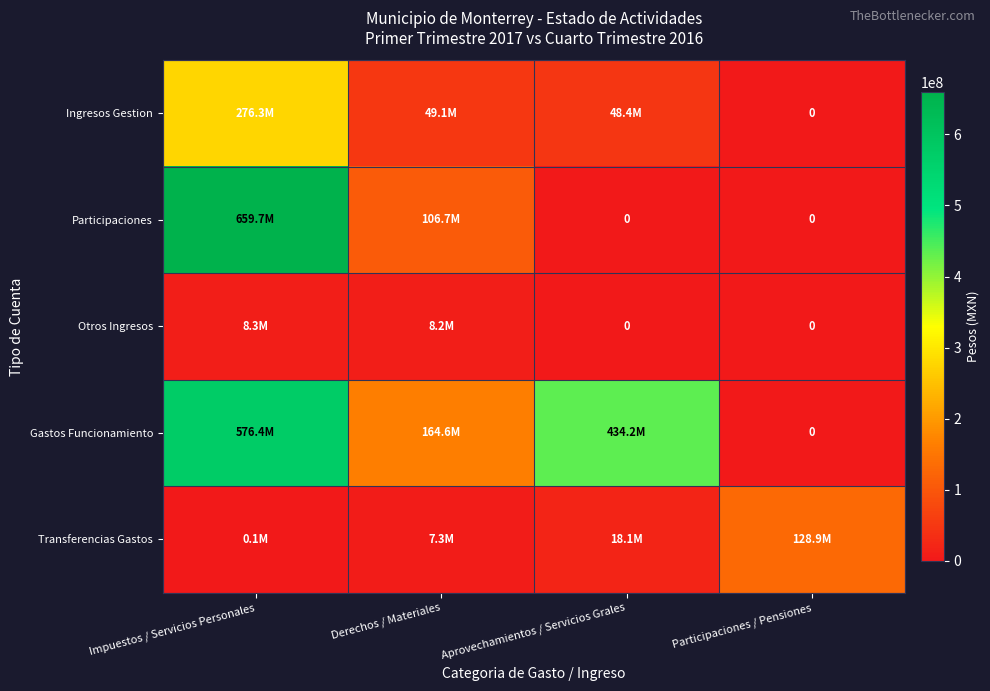

Which label corresponds to the largest value in the chart?

Impuestos / Servicios Personales